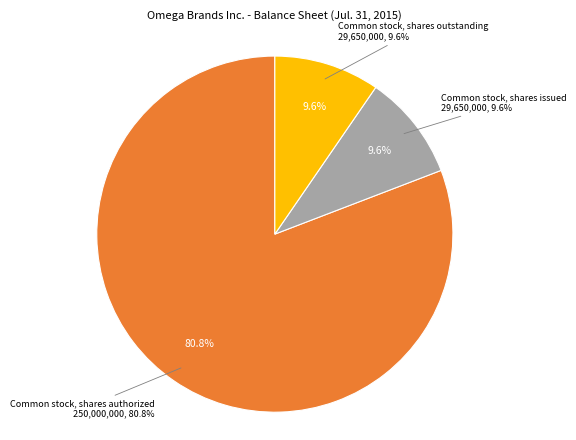

Which category accounts for the majority?

Common stock, shares authorized